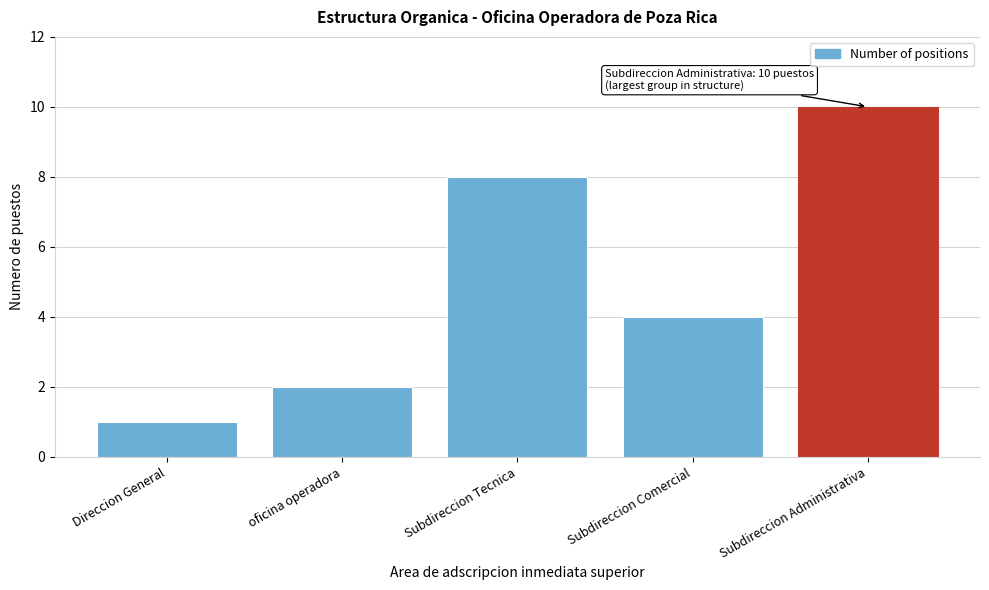

Reading right to left, what are all the values shown in this chart?

10	4	8	2	1